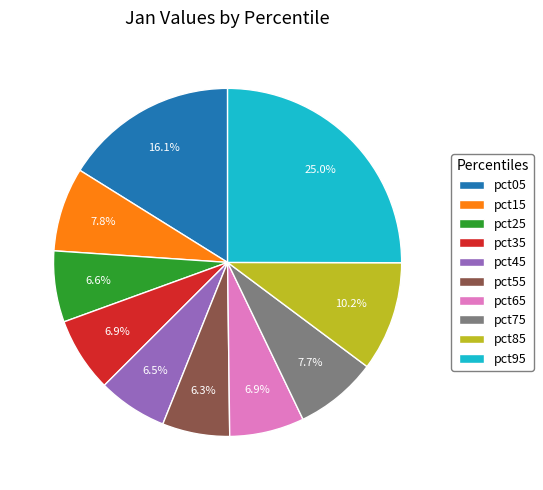

True or false: pct35 accounts for 7% of the total.

True